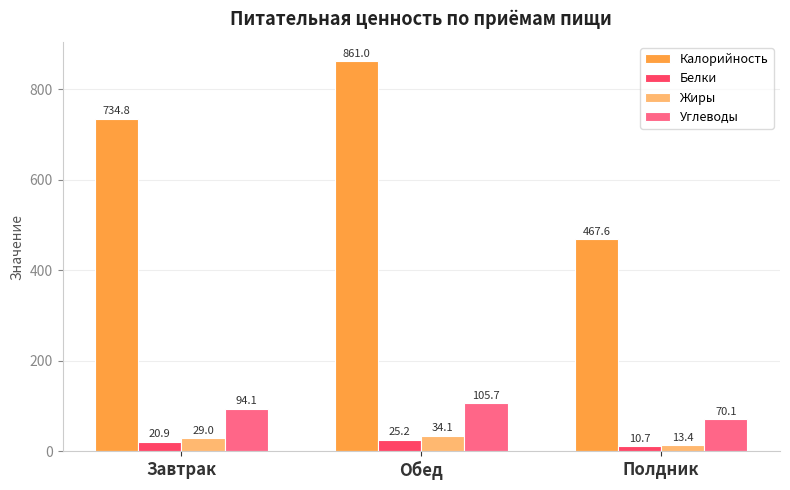

What position from the right is Завтрак?

3